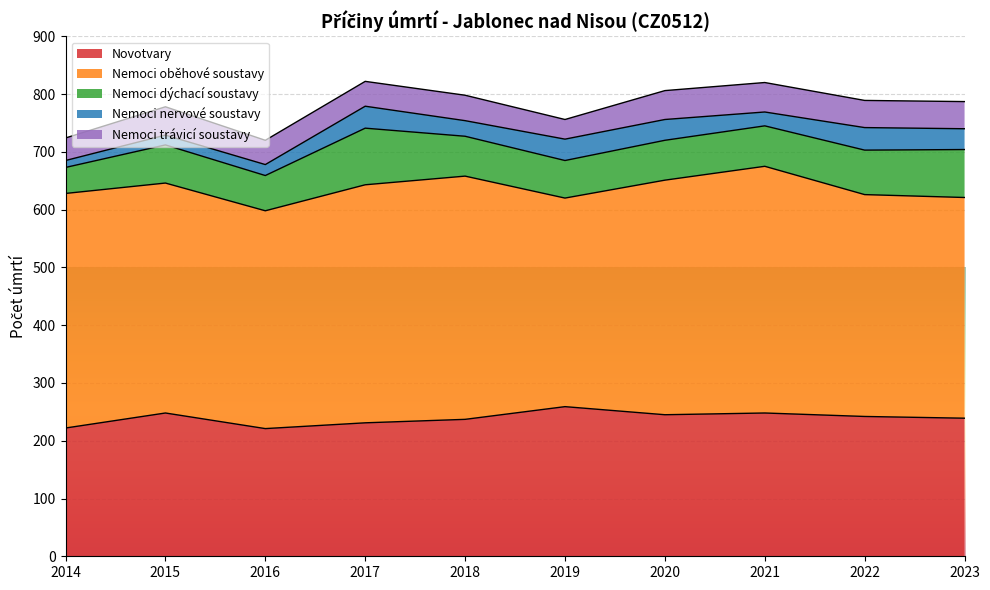

Which category has the highest value across all series?

2021